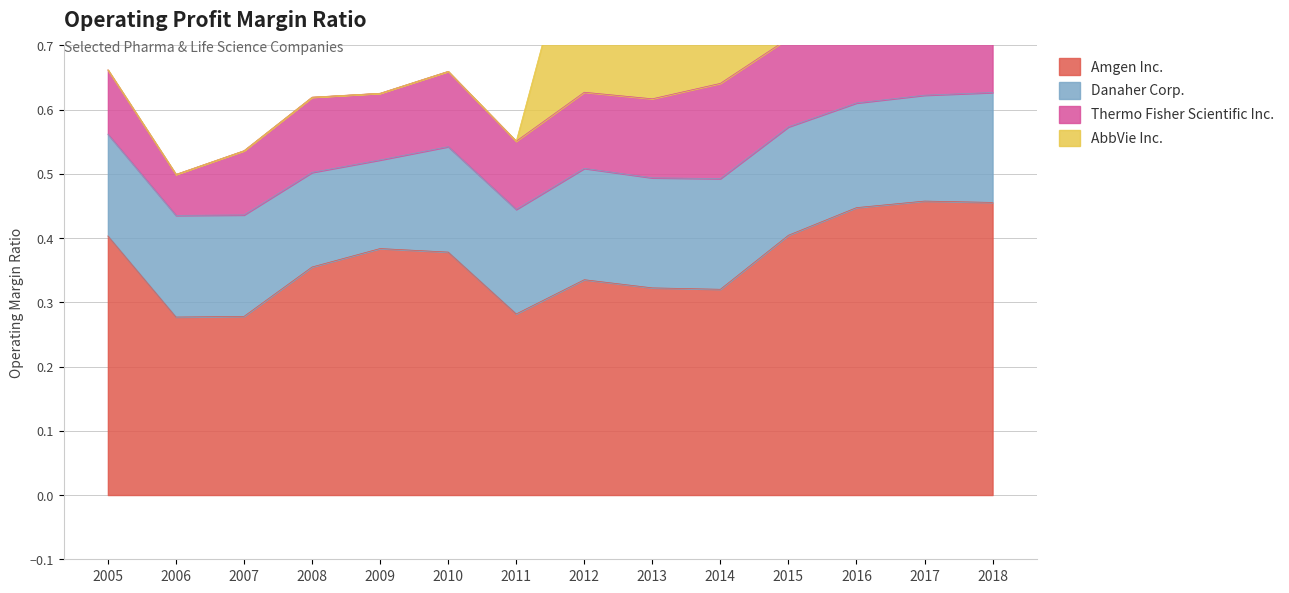

Which category has the highest value across all series?

2017